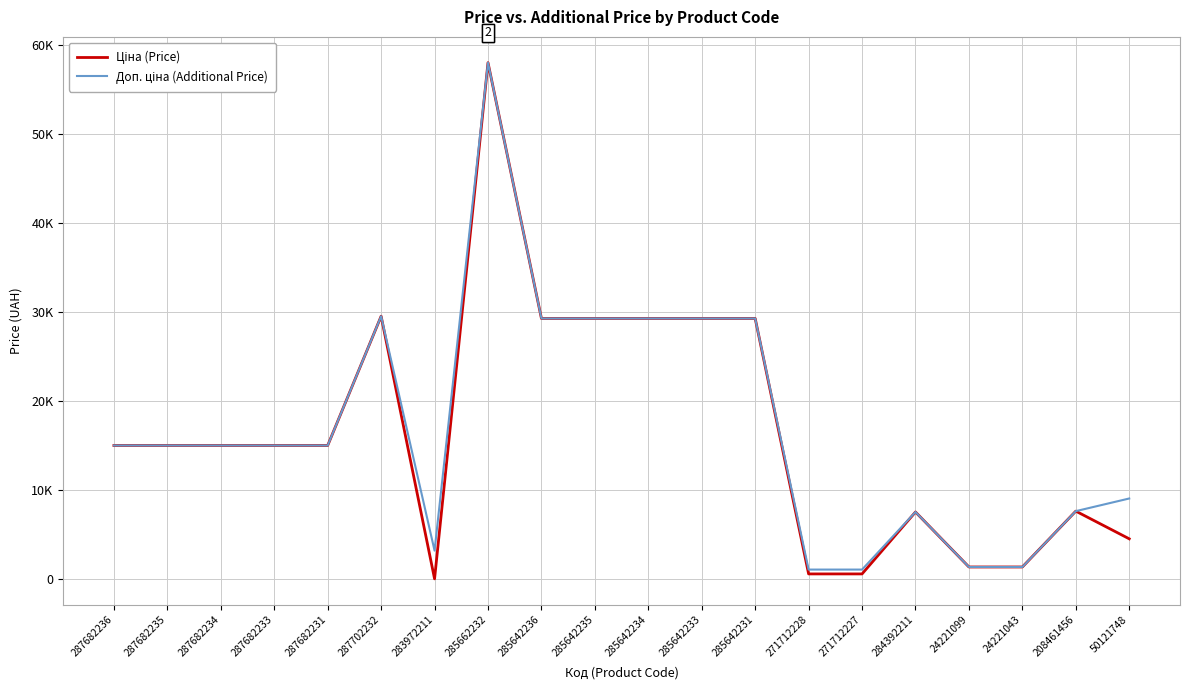

At which label is Доп. ціна (Additional Price) closest to 29555?

287702232